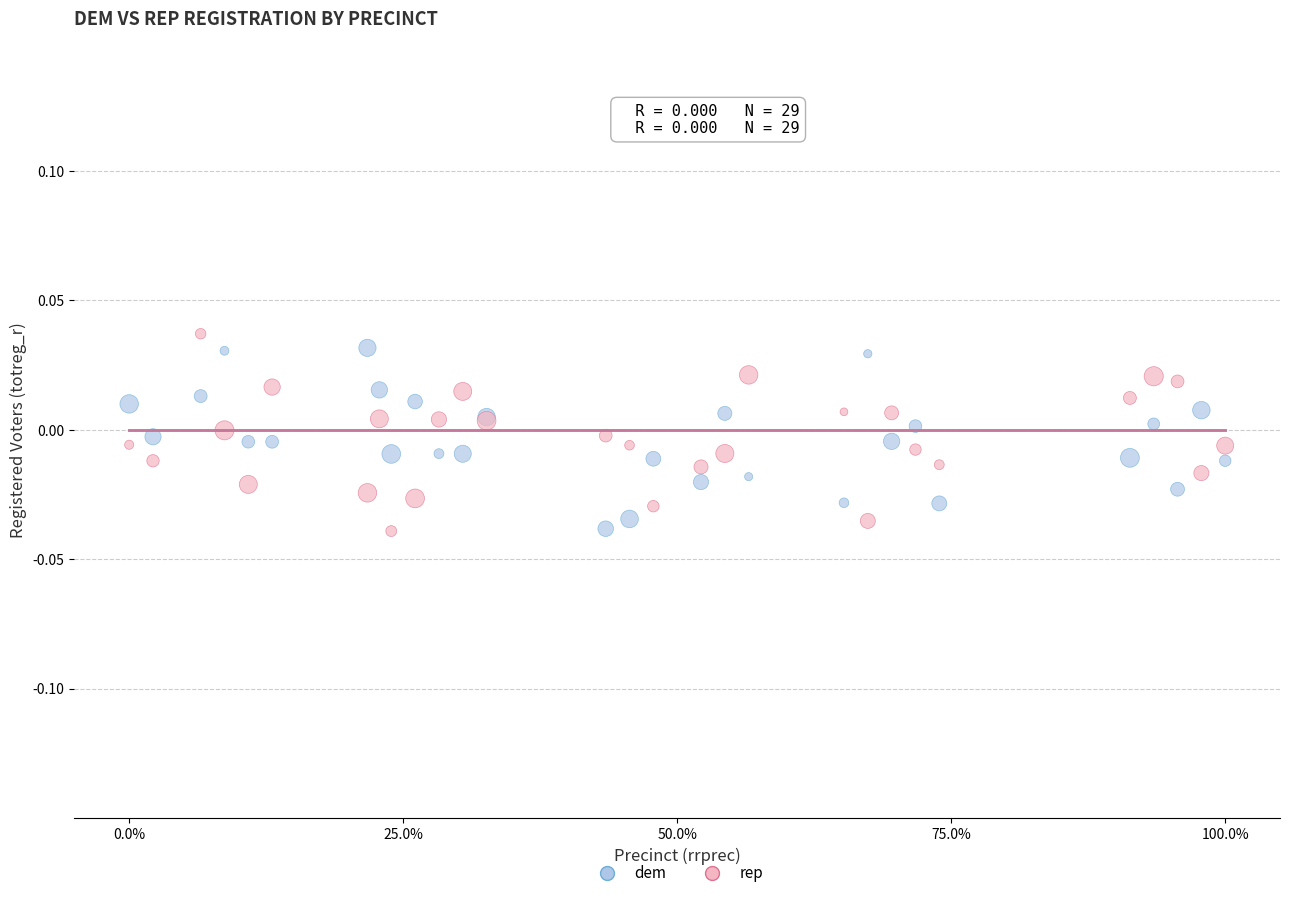

What is the X range (max minus min) for the scatter plot?

100.0